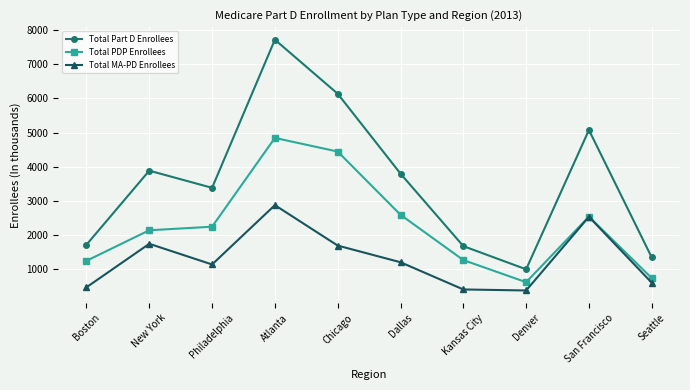

True or false: Total MA-PD Enrollees and Total Part D Enrollees intersect in this chart.

False